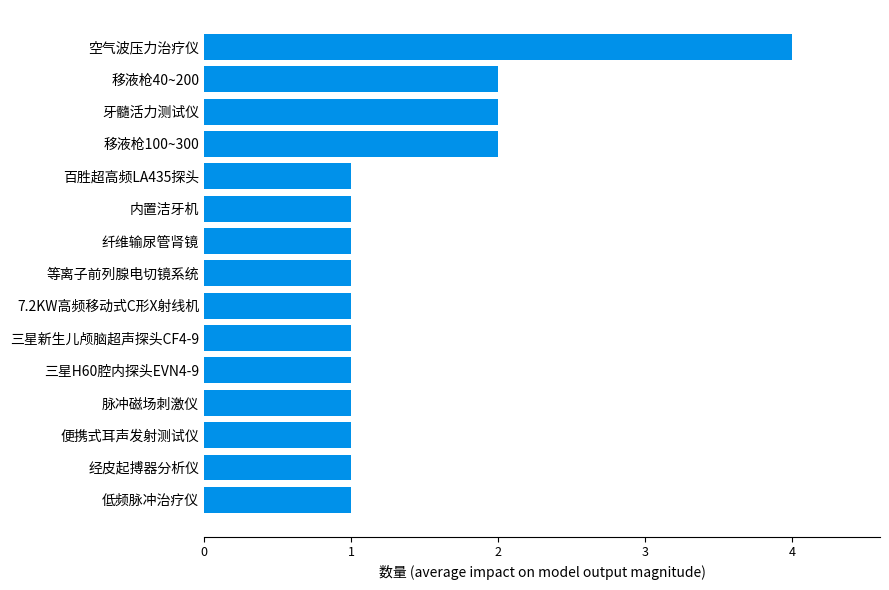

Reading bottom to top, what are all the values shown in this chart?

1	1	1	1	1	1	1	1	1	1	1	2	2	2	4